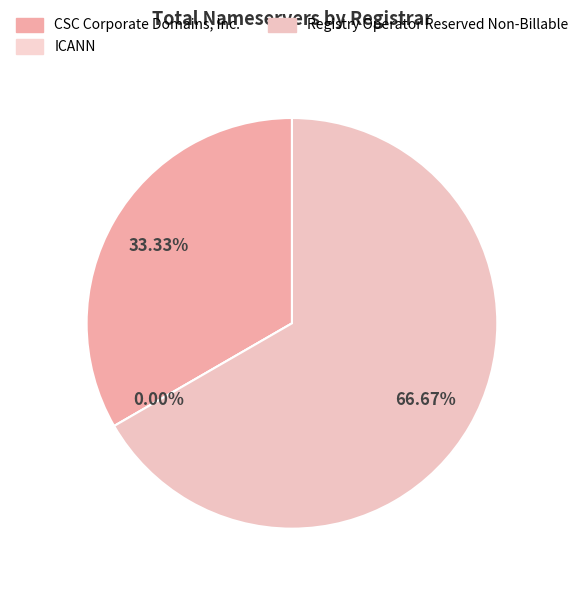

True or false: Registry Operator Reserved Non-Billable accounts for 81% of the total.

False